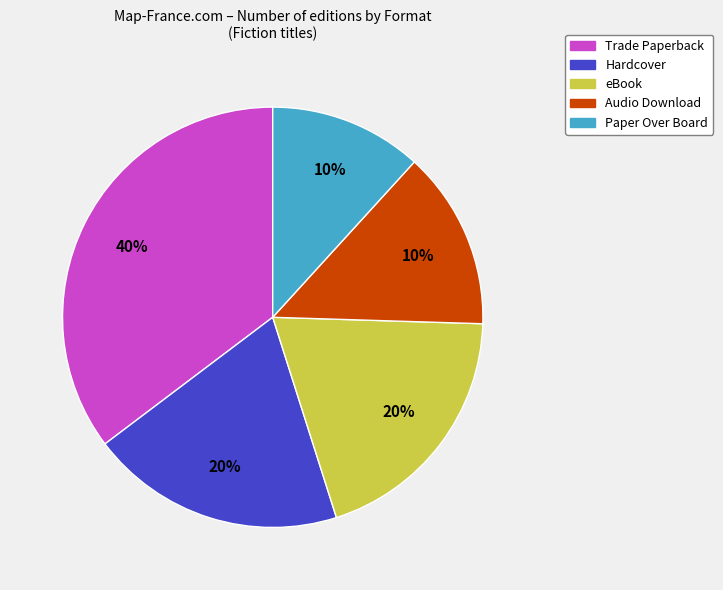

Which category has the smallest portion of the pie?

Paper Over Board